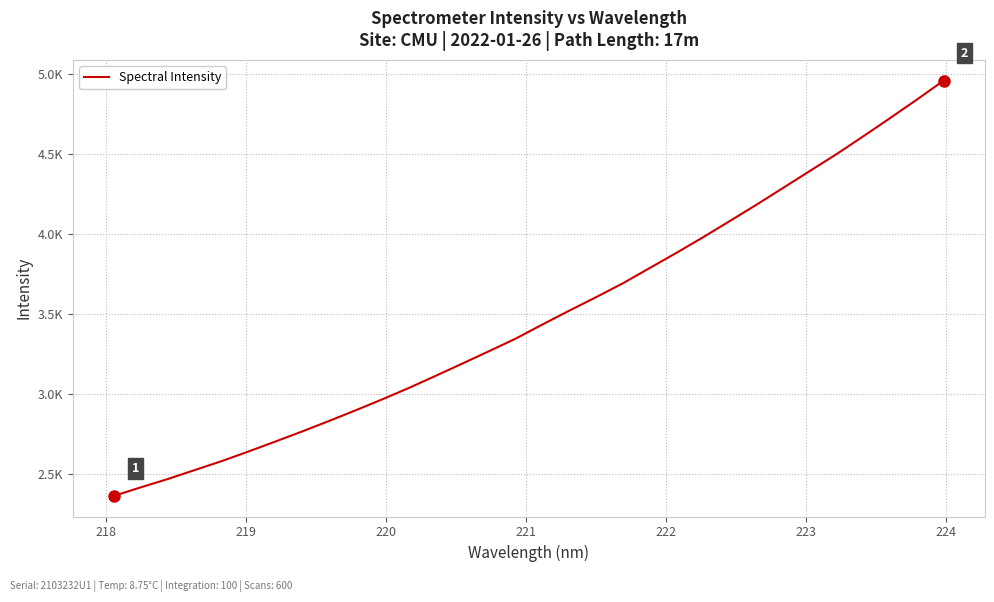

Does the chart display data point markers on the line(s)?

No